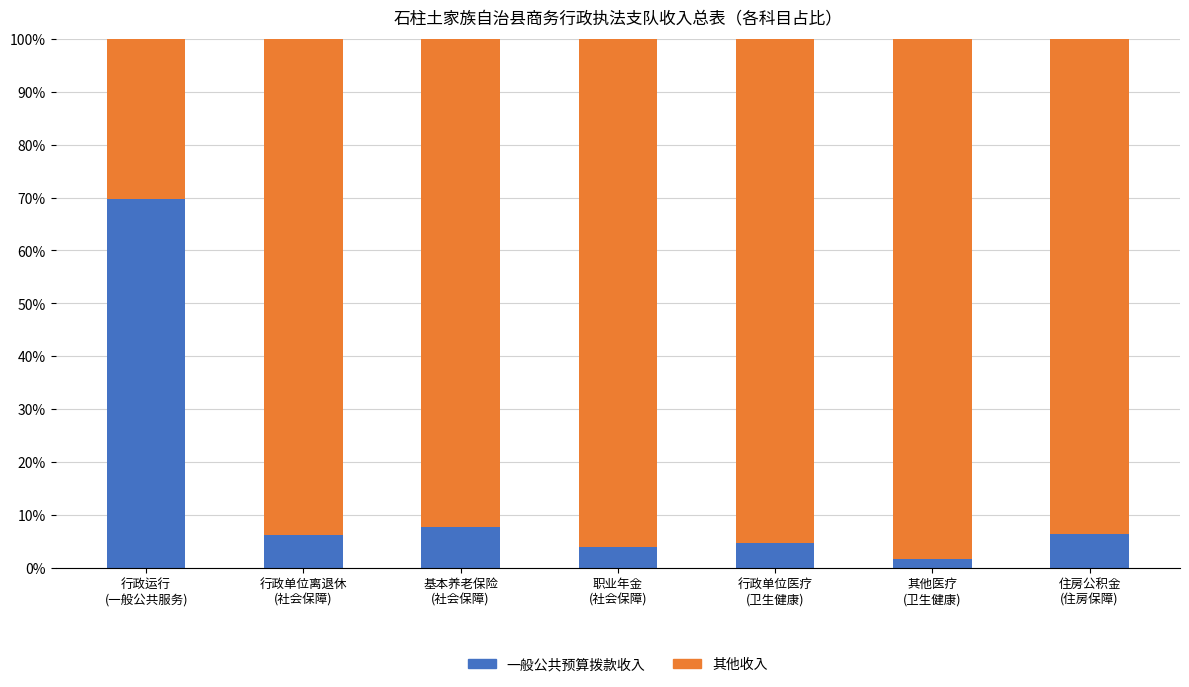

What is the difference between the maximum and minimum values in the 一般公共预算拨款收入 series?

68.1